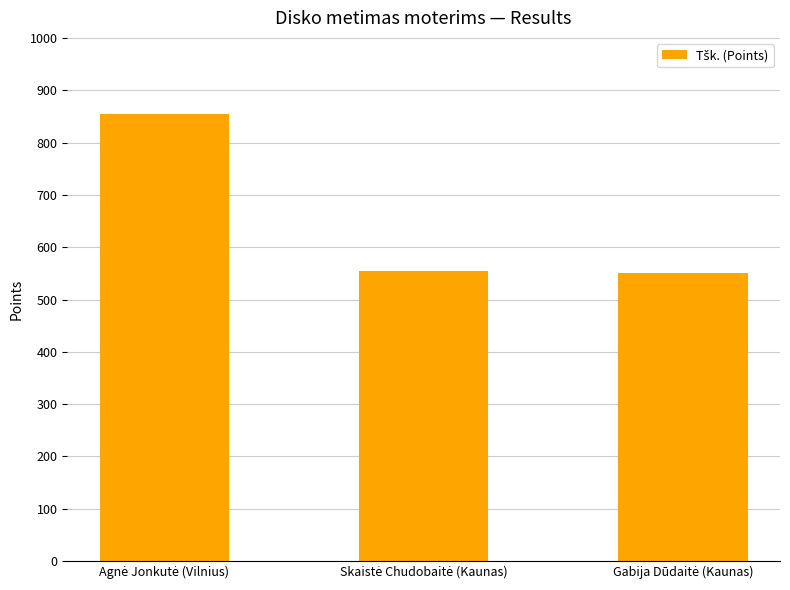

What is the value of the 3rd bar from the left?

550